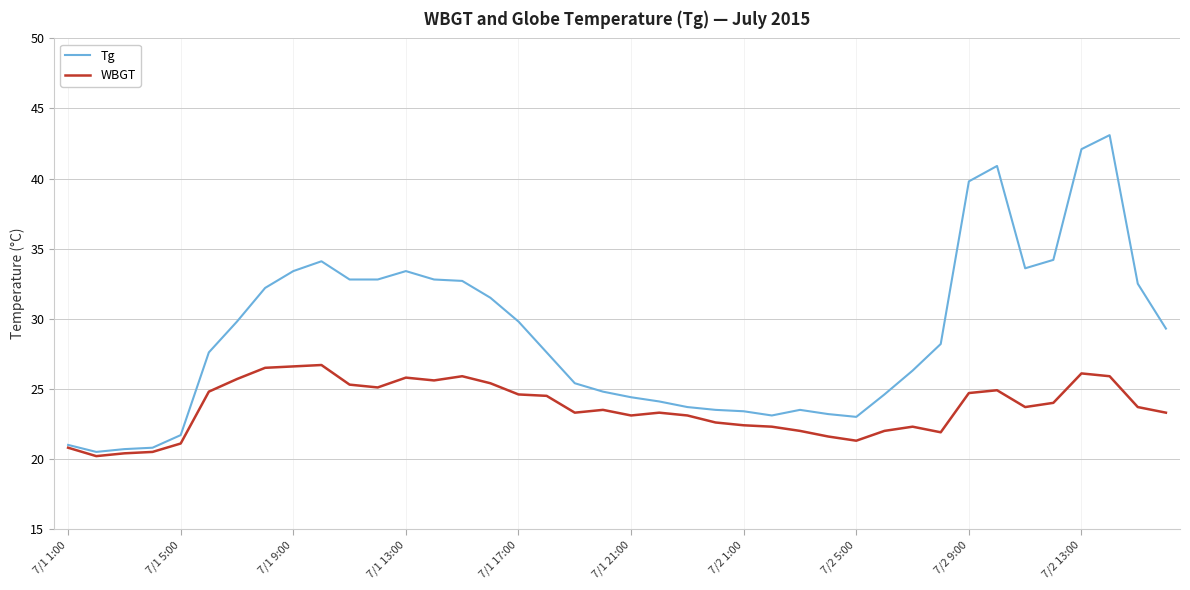

Rank the series by their average value, from highest to lowest.

Tg, WBGT